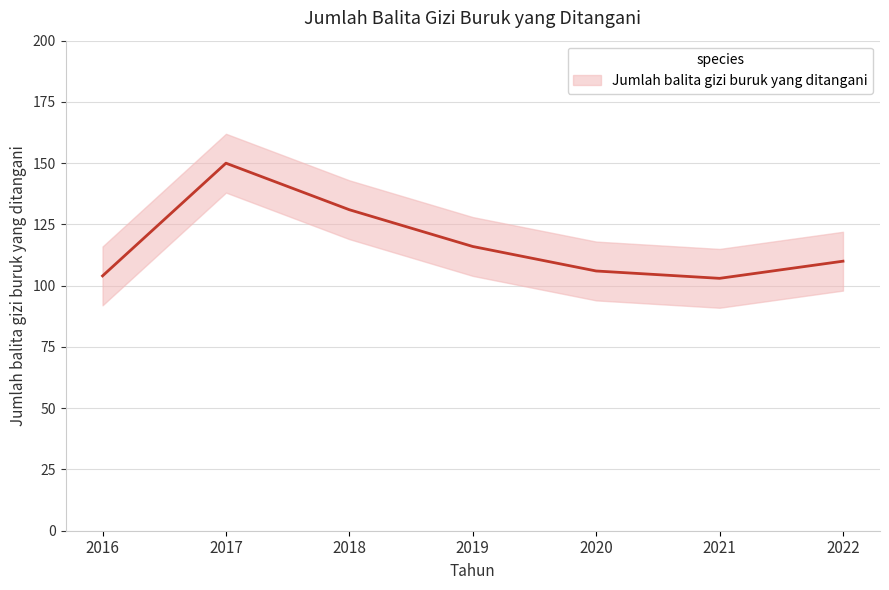

Where is the data nearest to the value 126?

2018